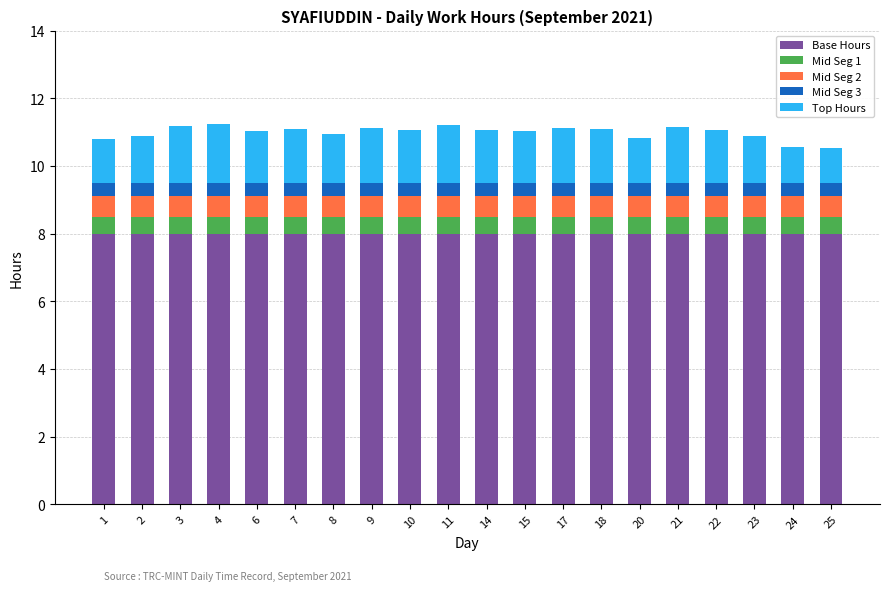

Does the chart contain any negative values?

No